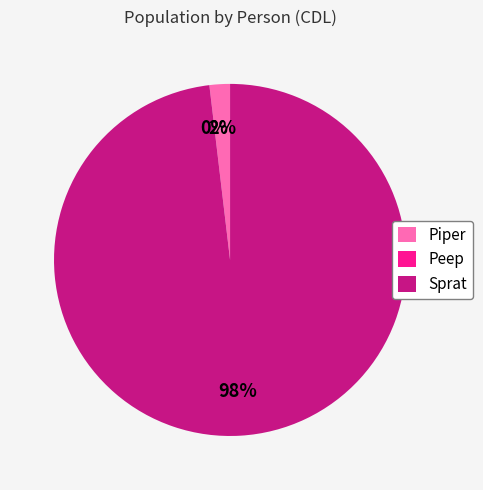

Is it true that Sprat is 88% of the pie?

False